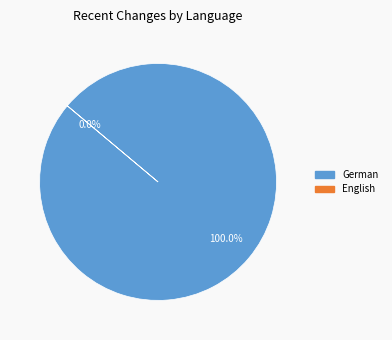

What is the change in value from German to English?

-51